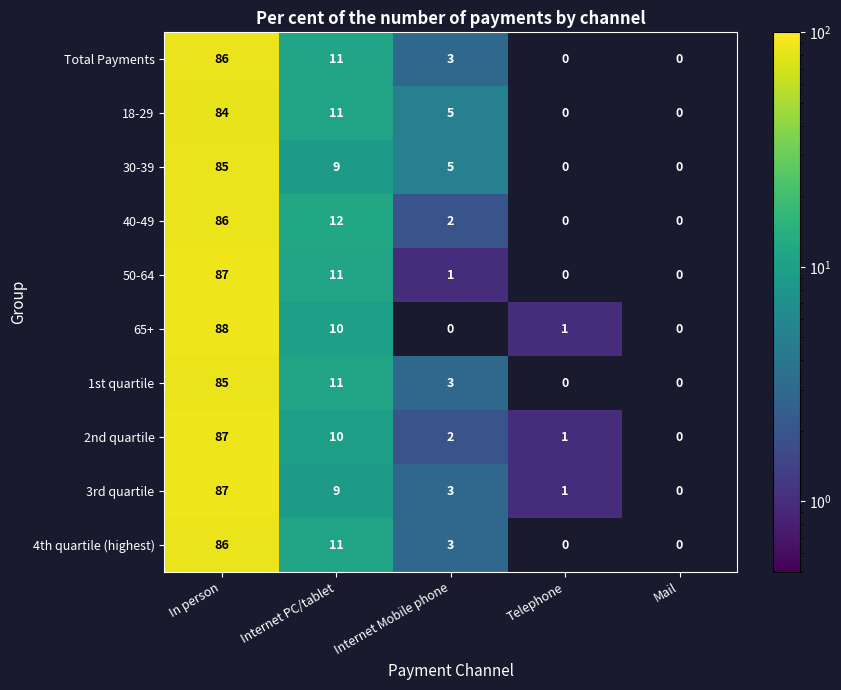

What is the sum of the 2nd quartile values at Telephone and Internet Mobile phone?

3